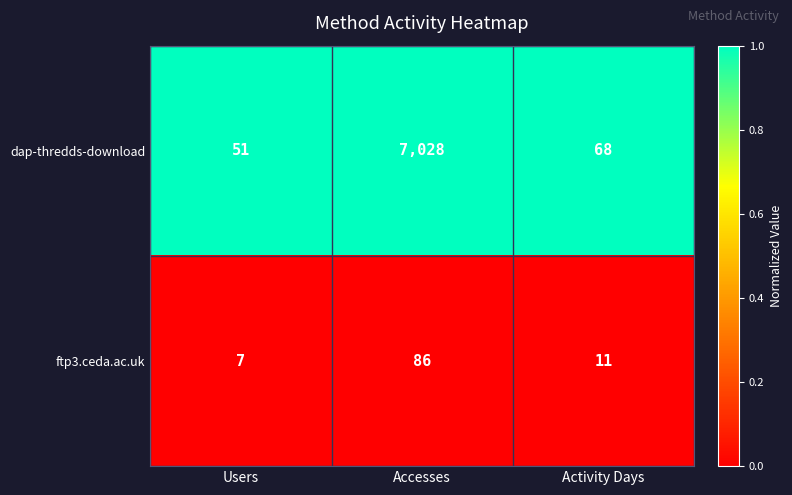

List the series in order of their peak value, lowest first.

ftp3.ceda.ac.uk, dap-thredds-download